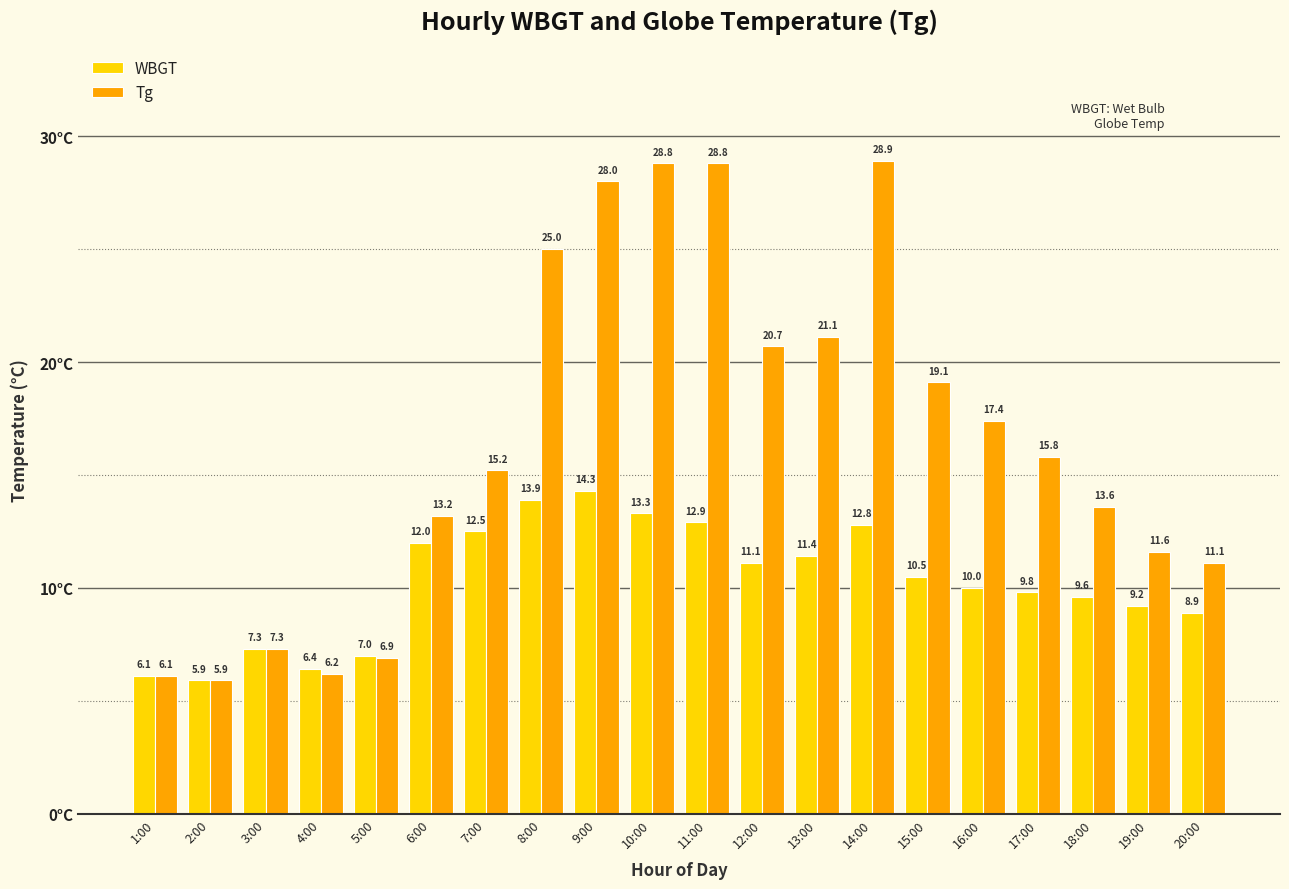

List the series in order of their overall mean, highest first.

Tg, WBGT